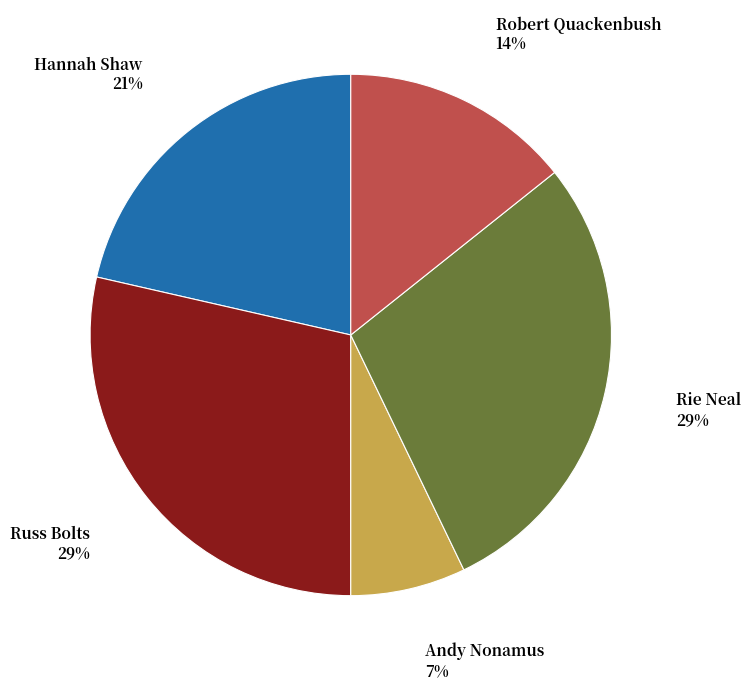

Is there any slice that represents more than half of the pie?

No